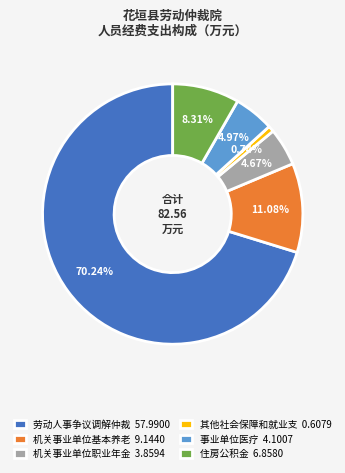

Which slice represents more than half of the pie?

劳动人事争议调解仲裁 57.9900